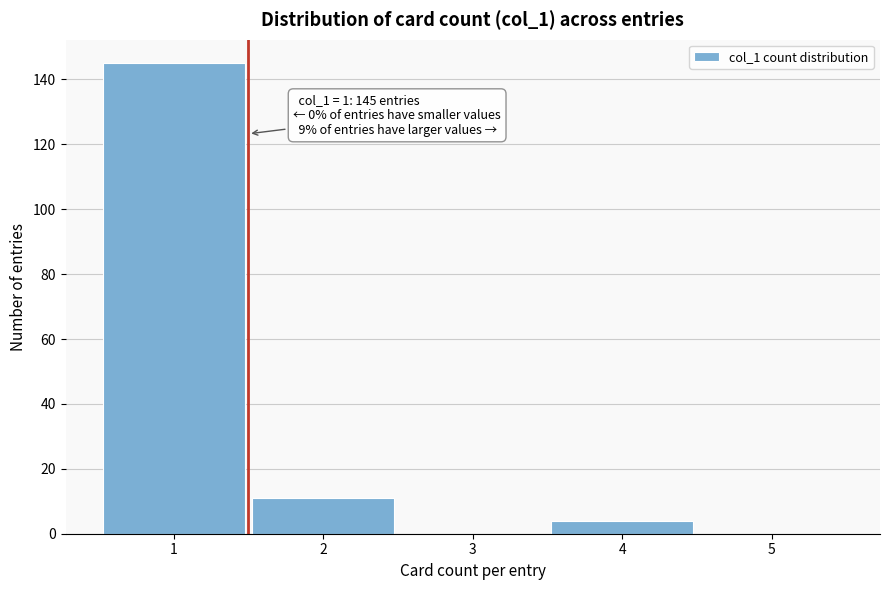

What is the change in value from 3 to 4?

+4